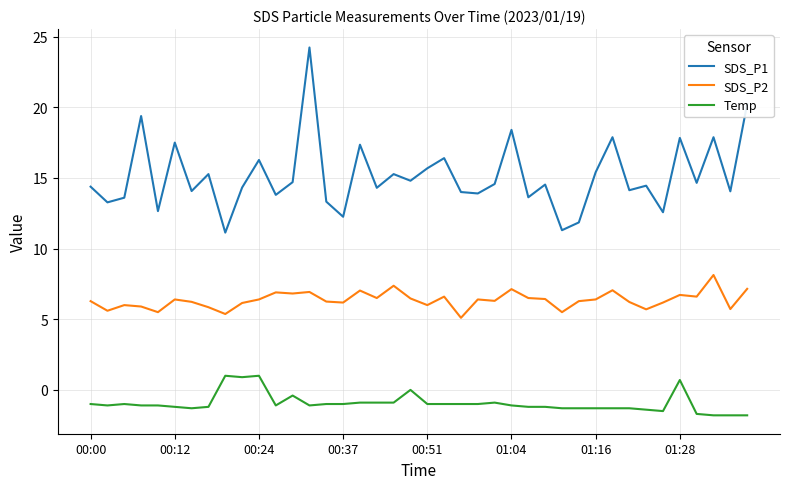

Which series has the largest total across all categories?

SDS_P1